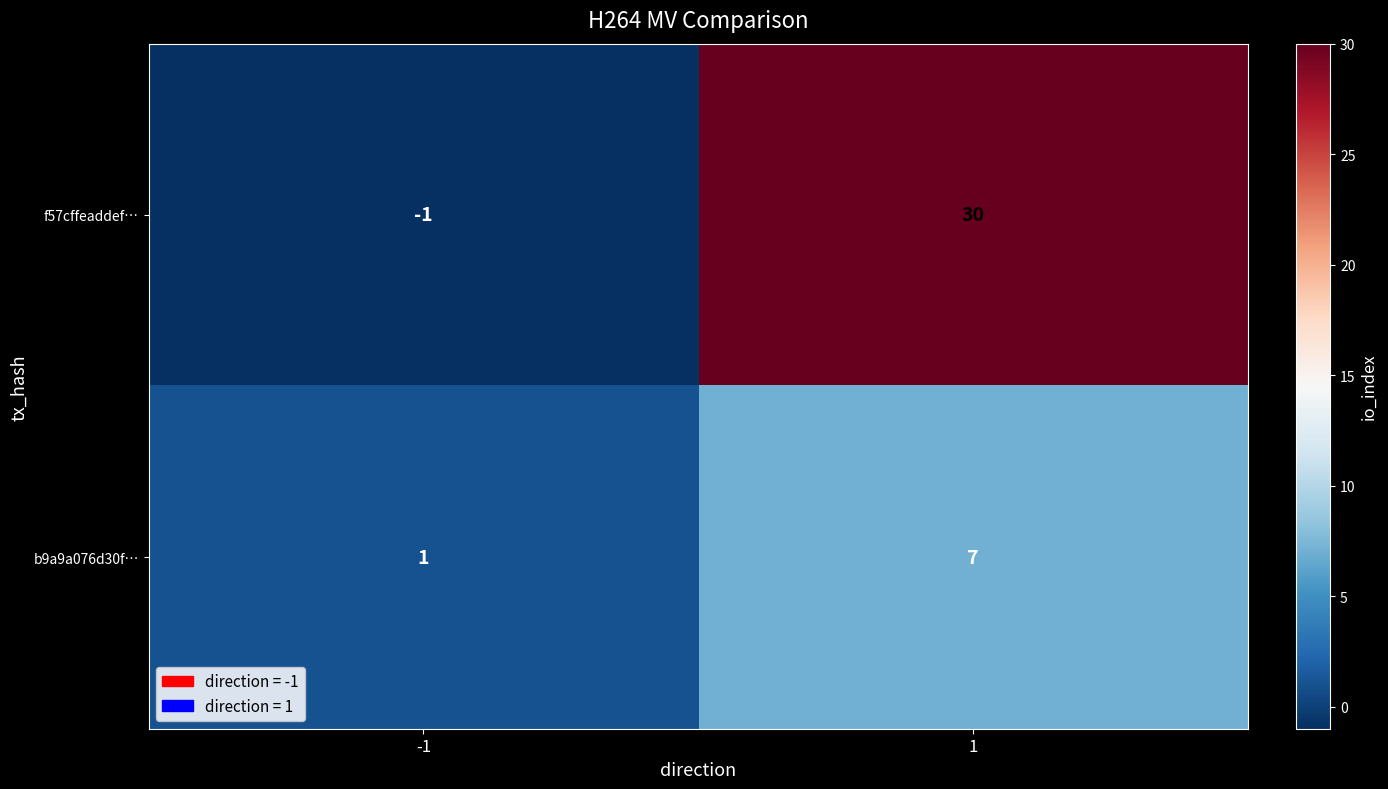

List the series in order of their peak value, highest first.

f57cffeaddef…, b9a9a076d30f…